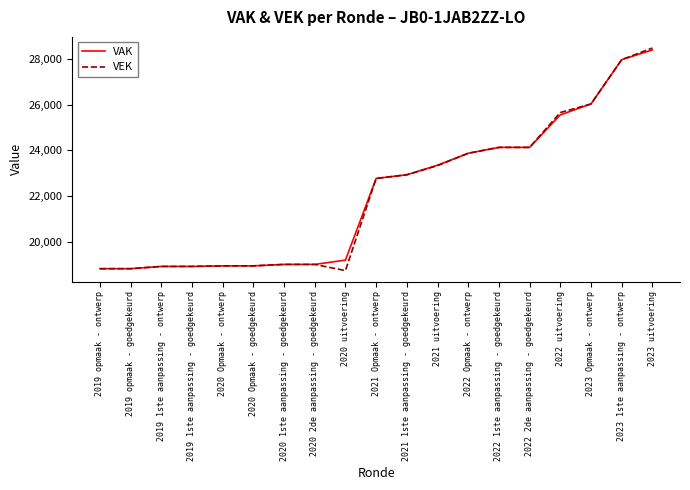

What is the difference between the second highest and minimum values in the VAK series?

9108